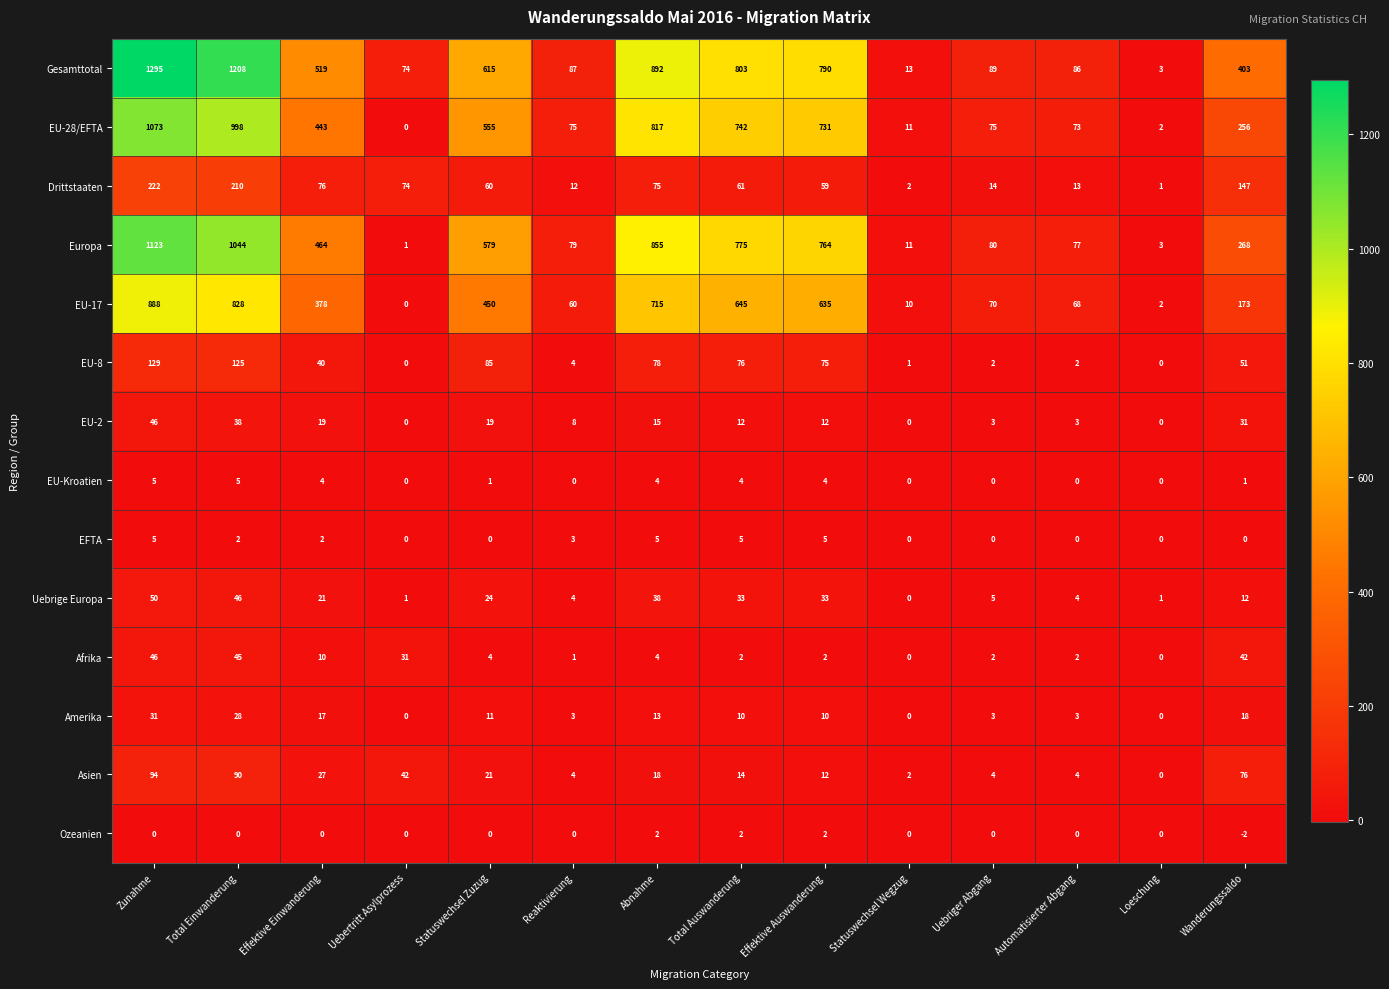

What is the sum of all Ozeanien values?

4